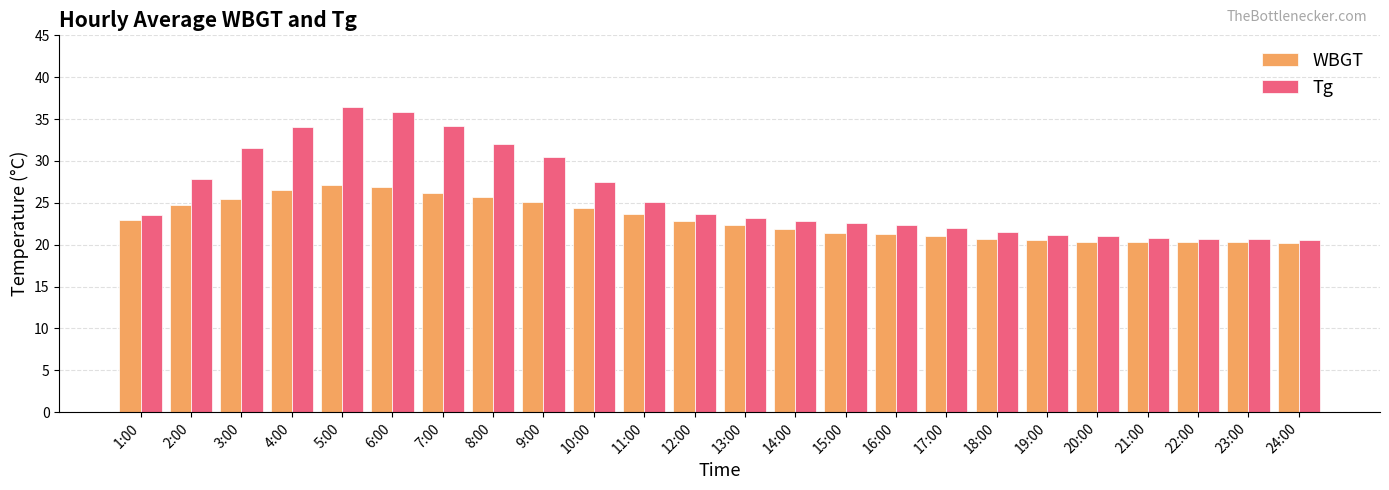

What is the difference between the WBGT values at 1:00 and 9:00?

2.2